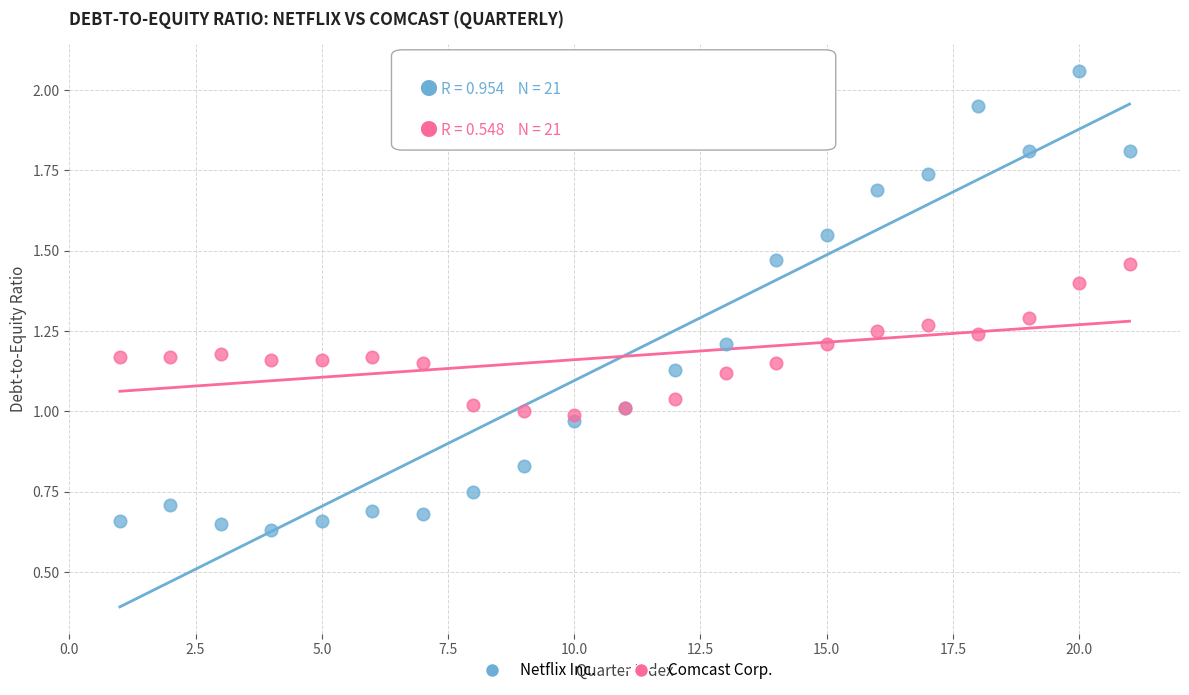

Which series has the largest Y range (max minus min)?

Netflix Inc.